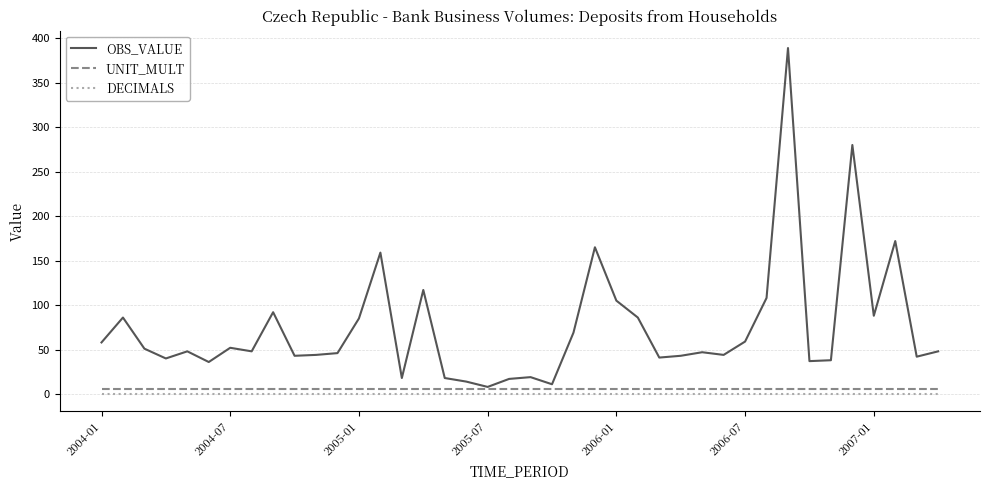

What is the maximum value shown in the chart?

389